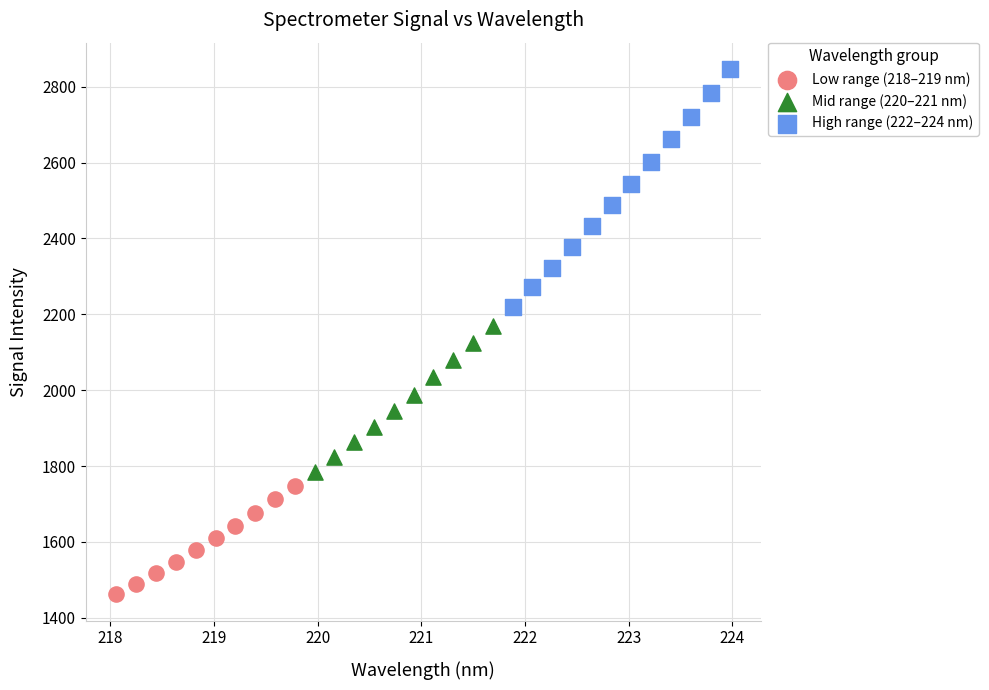

Which series has the largest Y range (max minus min)?

High range (222–224 nm)